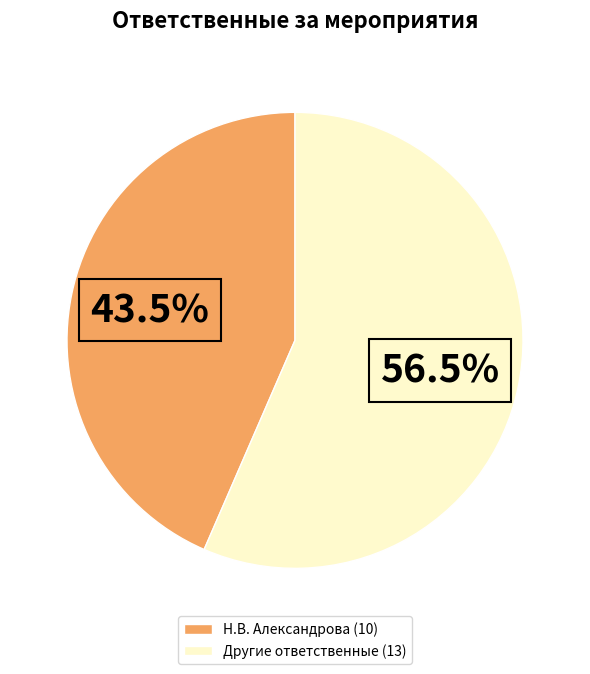

Does any single category account for the majority?

Yes